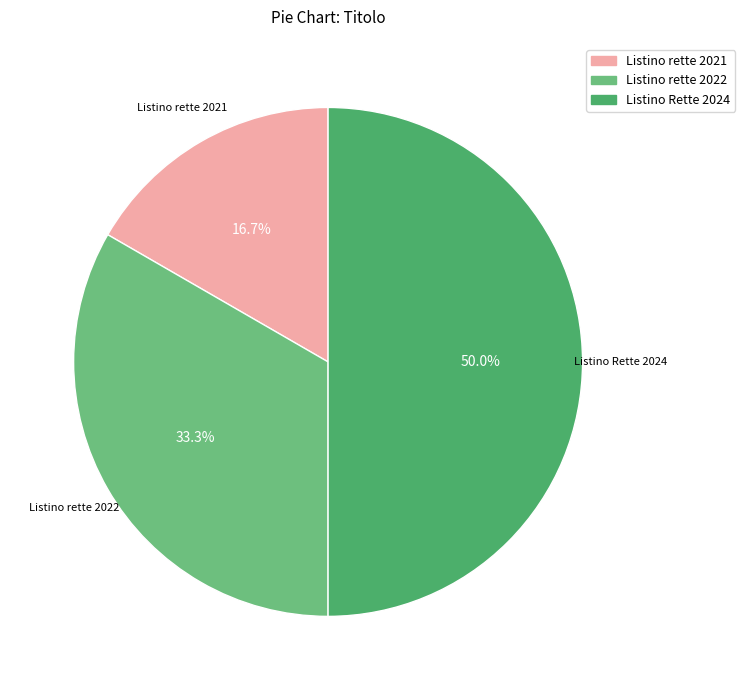

Combined, what portion of the pie is Listino rette 2021 and Listino Rette 2024?

66.7%